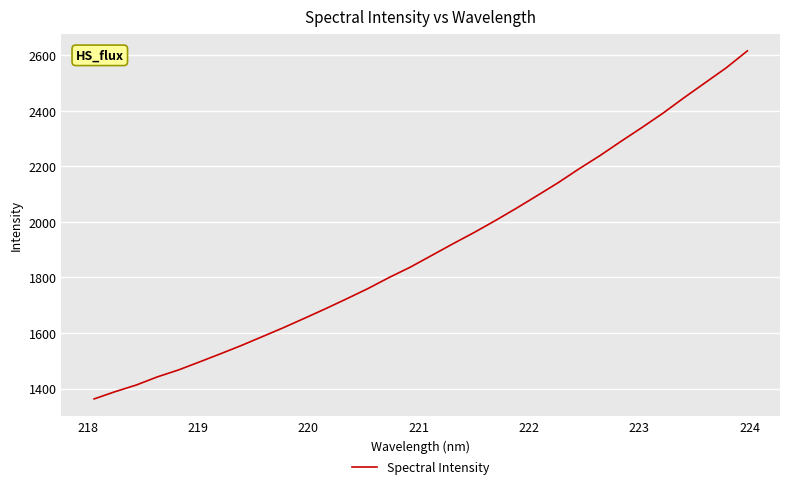

Does the chart have visible grid lines?

Yes